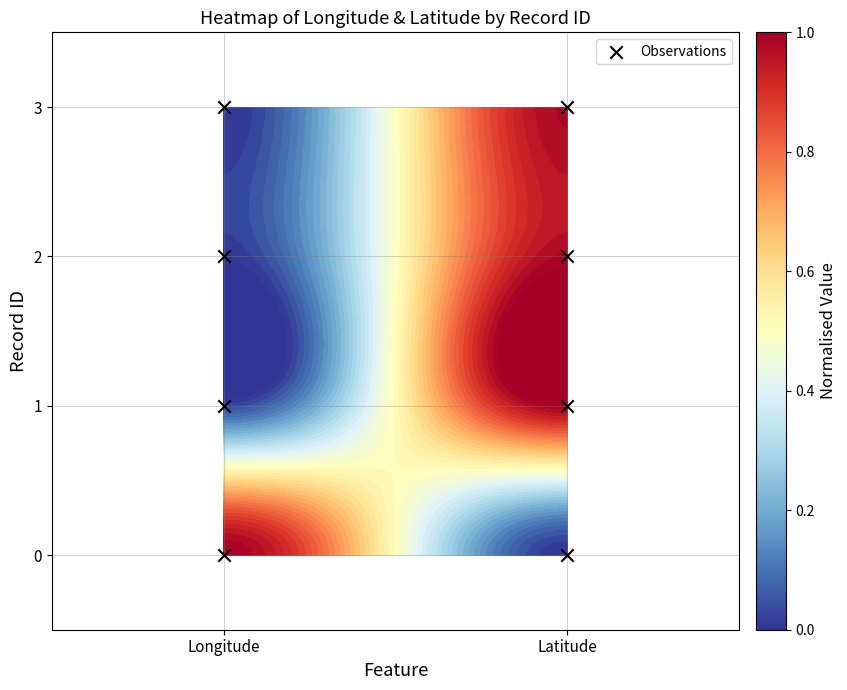

How many values are above zero?

6